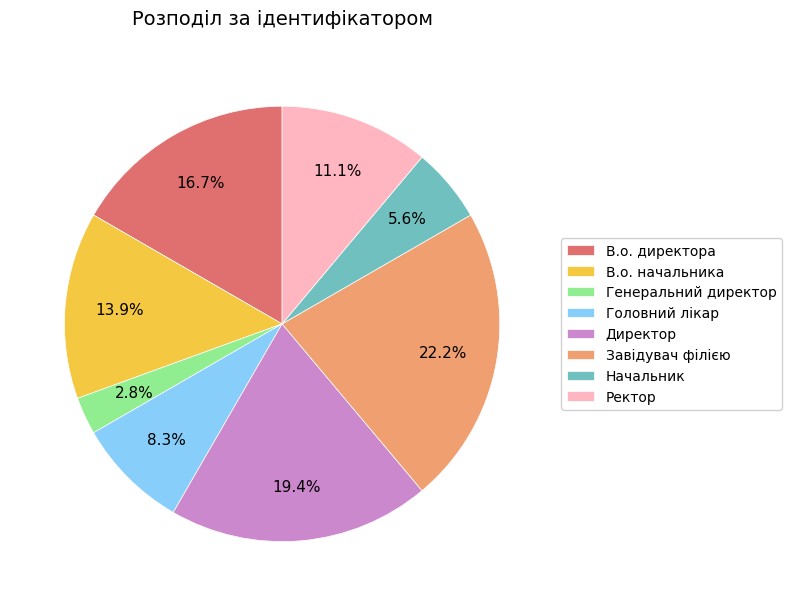

To the nearest percent, what portion does В.о. директора represent?

17%